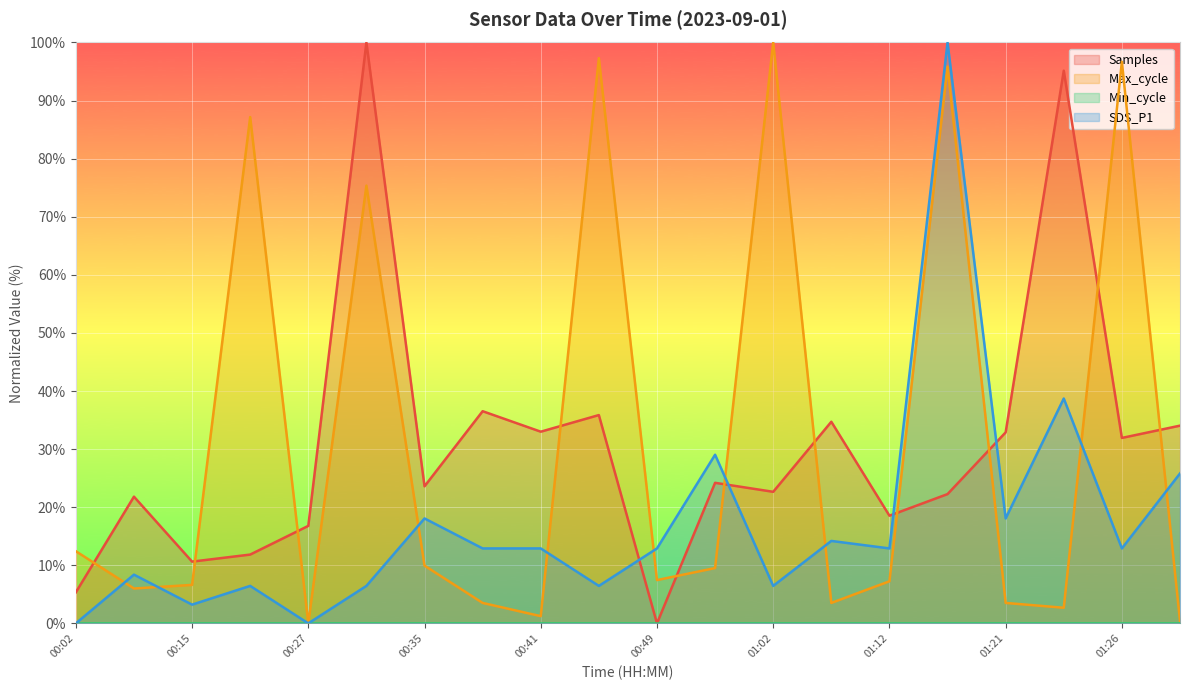

True or false: SDS_P1 has a value of 7.0 at 01:21.

False